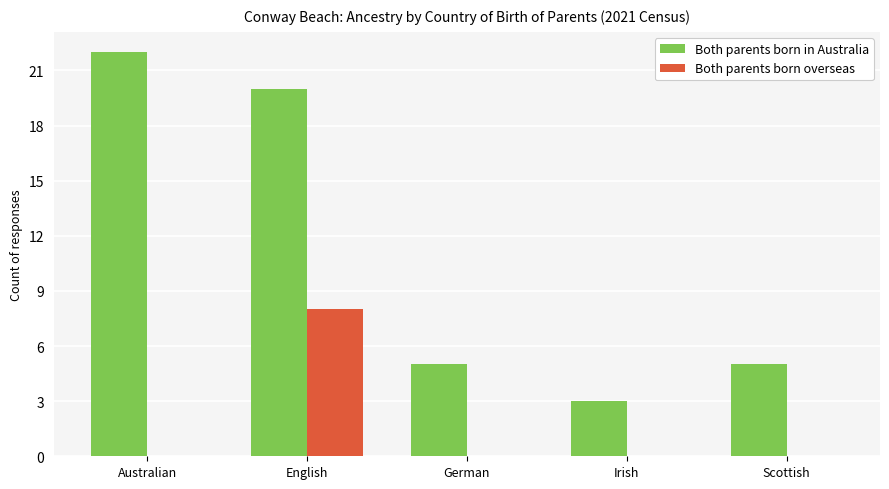

How many groups of bars are there?

5